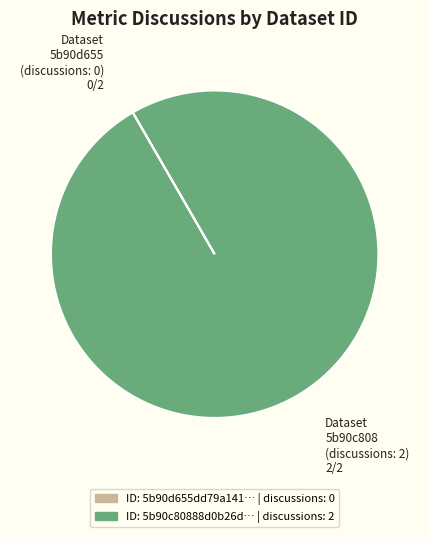

Does any single category account for the majority?

Yes